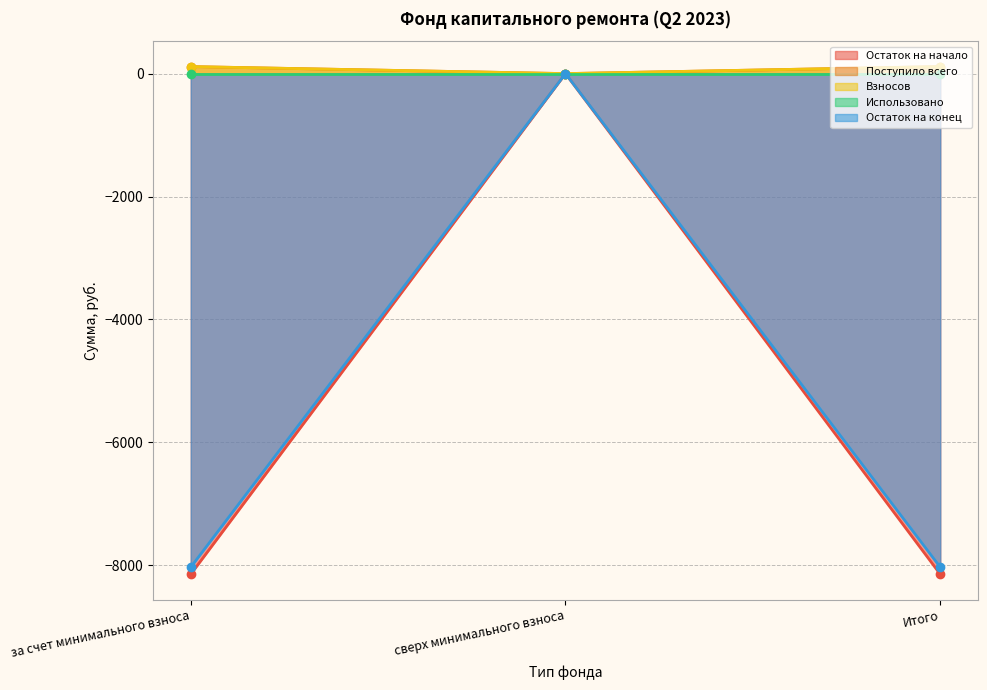

What is the minimum value for Остаток на начало?

-8147.2